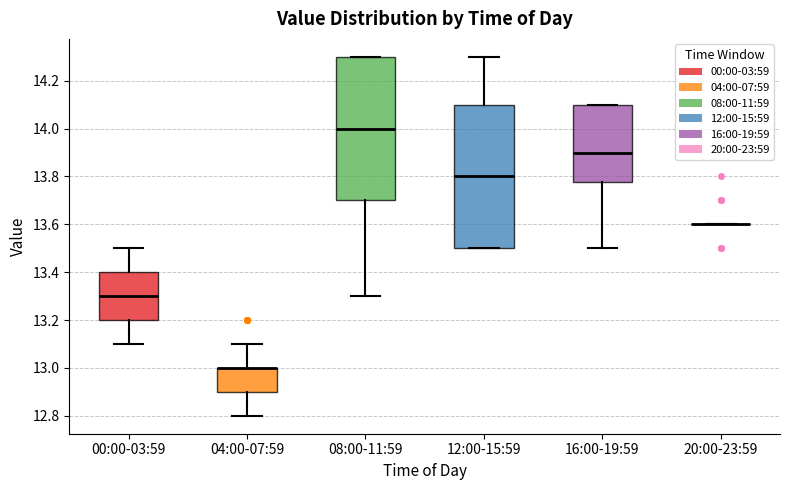

Reading left to right, transcribe this box plot: for each box, give where its median line is, the range the box spans, and where its two whiskers end, as read against the y-axis. The values are not printed on the chart, so give them approximately, as read against the axis.

00:00-03:59: median 13.30, box 13.20 to 13.40, whiskers 13.10 to 13.50
04:00-07:59: median 13.00 (drawn on the box's upper edge), box 12.90 to 13.00, whiskers 12.80 to 13.10
08:00-11:59: median 14.00, box 13.70 to 14.30, whiskers 13.30 to 14.30
12:00-15:59: median 13.80, box 13.50 to 14.10, whiskers 13.50 to 14.30
16:00-19:59: median 13.90, box 13.78 to 14.10, whiskers 13.50 to 14.10
20:00-23:59: box collapsed to a line at 13.60, whiskers 13.60 to 13.60